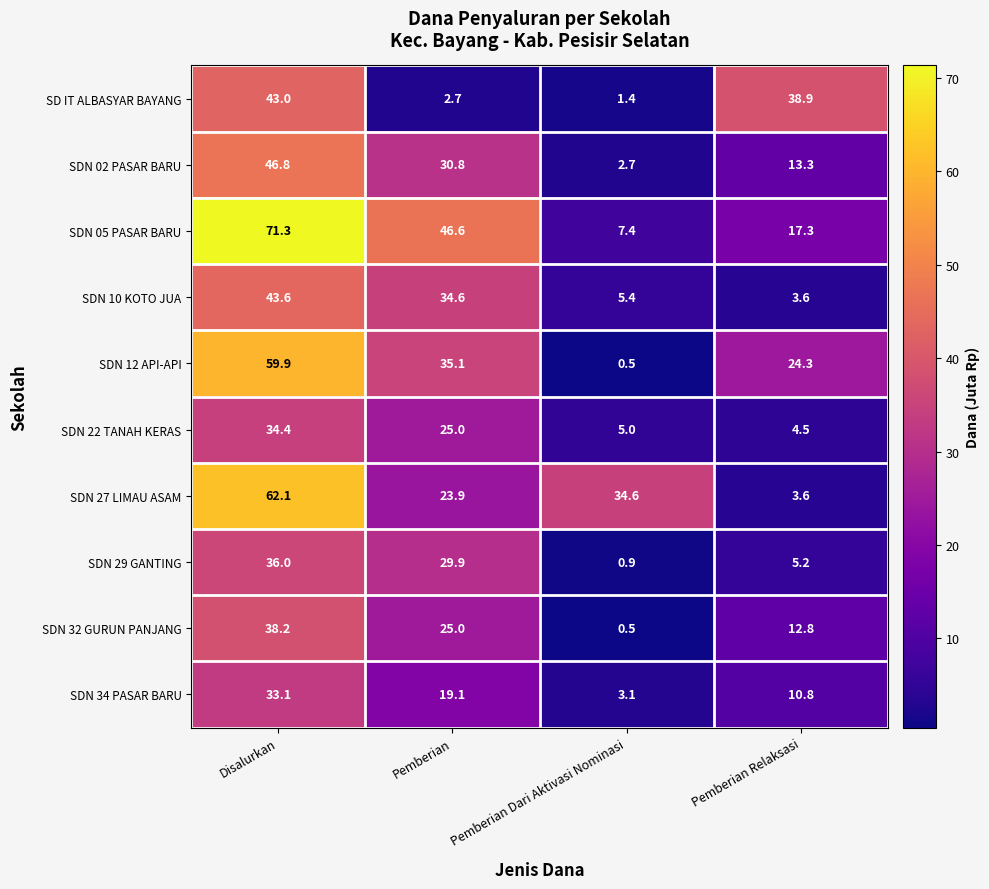

What is the difference between the highest and lowest values at Pemberian?

43.9